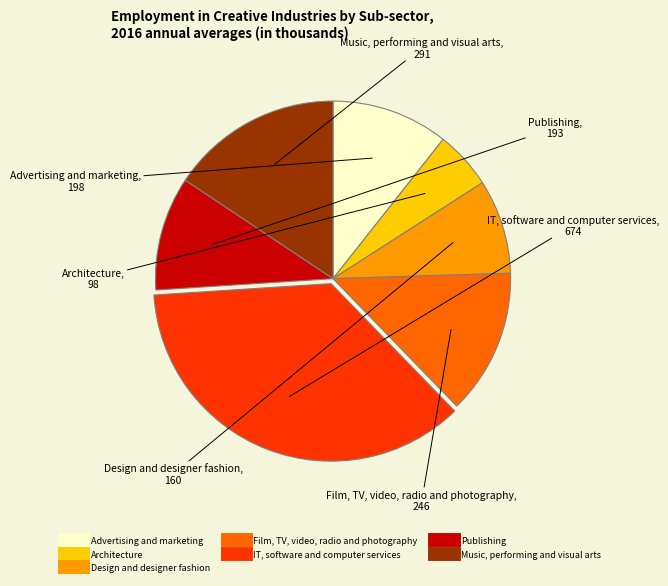

Is it true that Architecture is 1% of the pie?

False